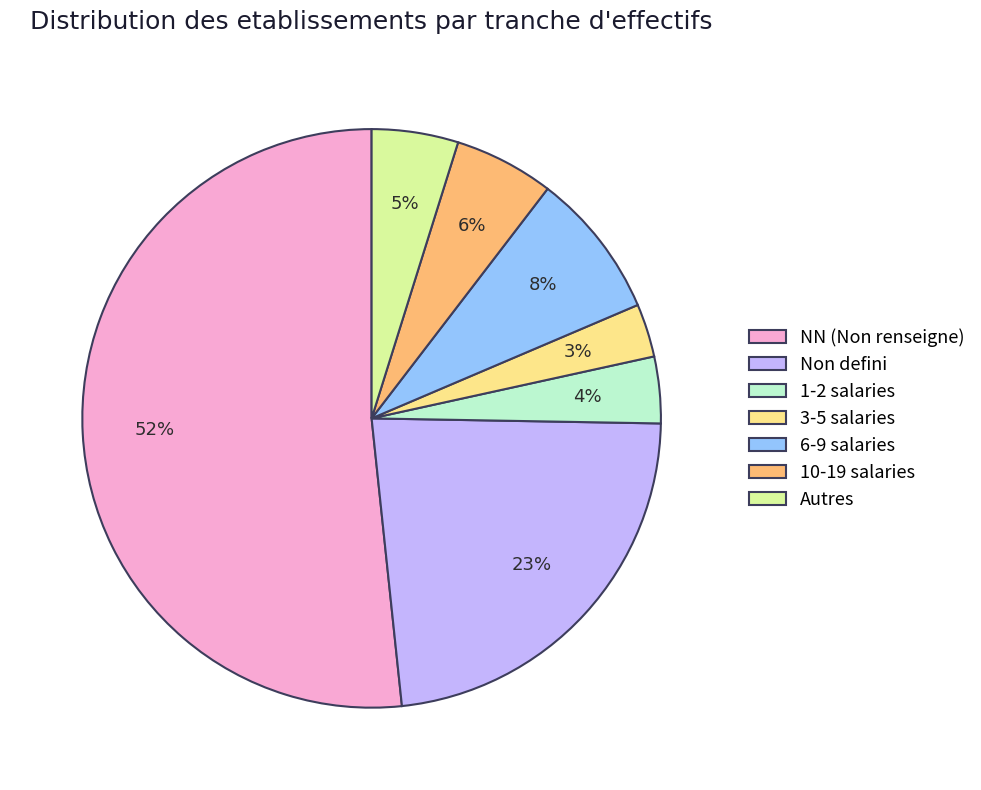

How many segments does this pie chart have?

7